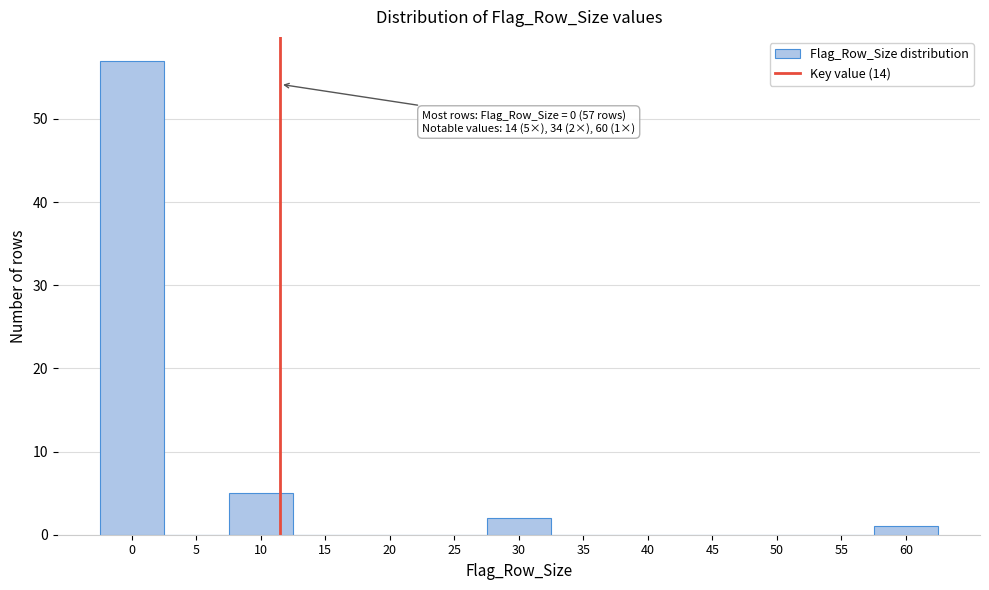

Reading right to left, what are all the values shown in this chart?

60=1	55=0	50=0	45=0	40=0	35=0	30=2	25=0	20=0	15=0	10=5	5=0	0=57